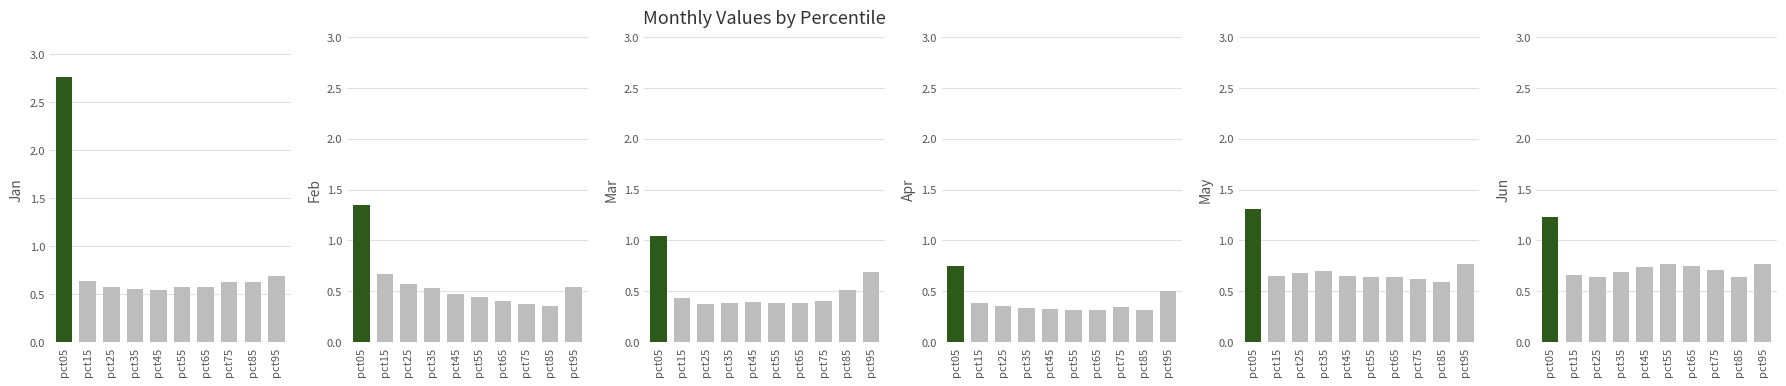

What is the value of the Apr bar at the 3rd from the left?

0.4